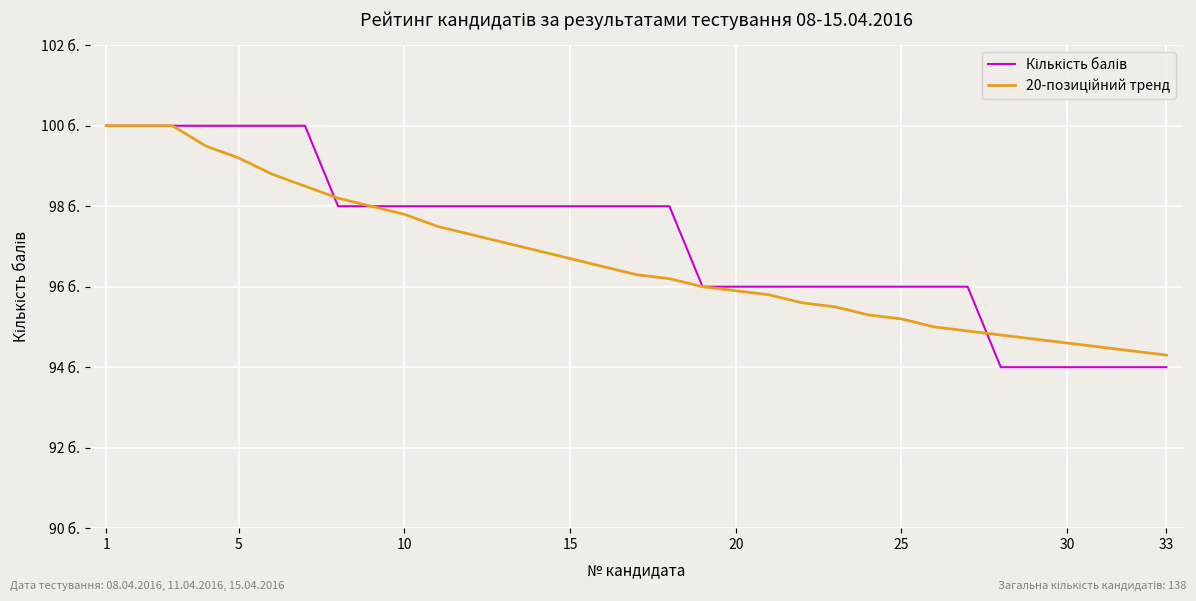

Does the chart display data point markers on the line(s)?

No